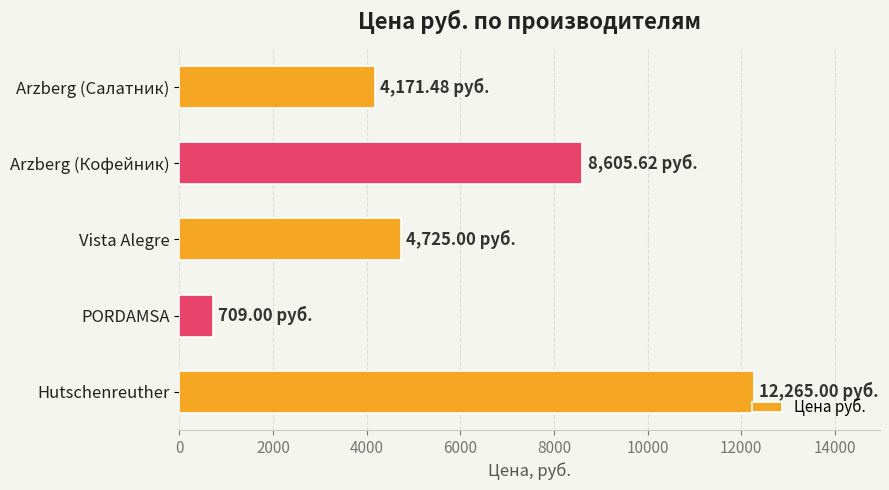

What is the average value?

6095.2